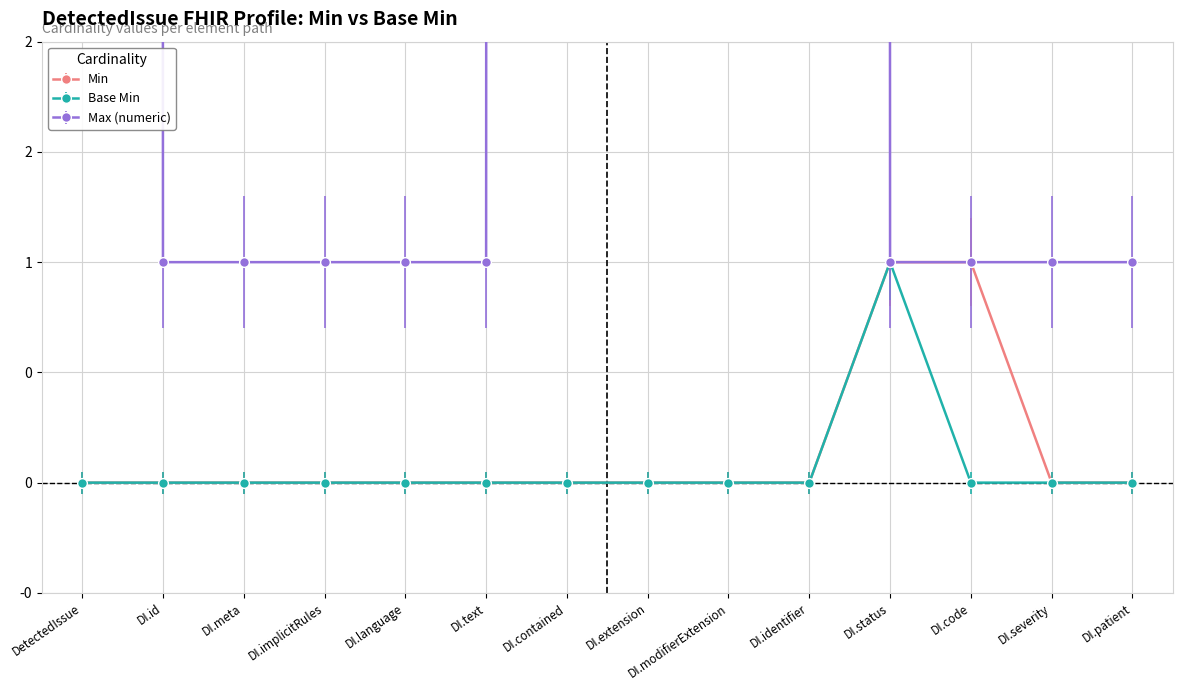

True or false: Max (numeric) and Min cross at least once.

False